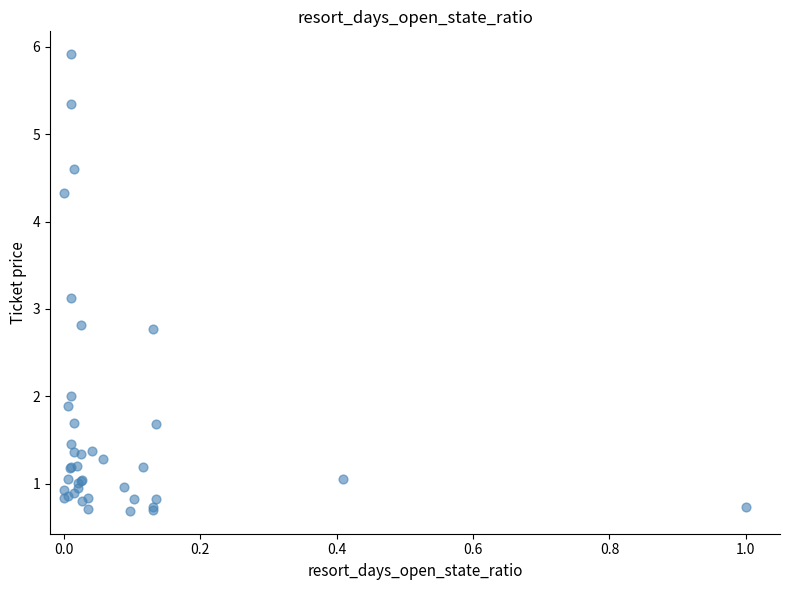

What Y value in the scatter plot is closest to 3?

3.1